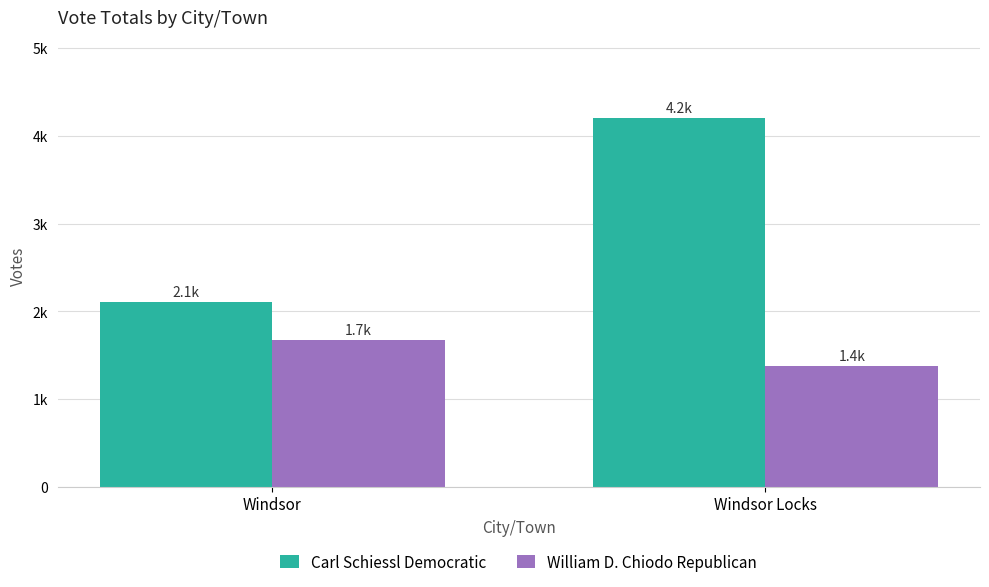

Is the value of William D. Chiodo Republican at Windsor greater than the value of Carl Schiessl Democratic at Windsor Locks?

No